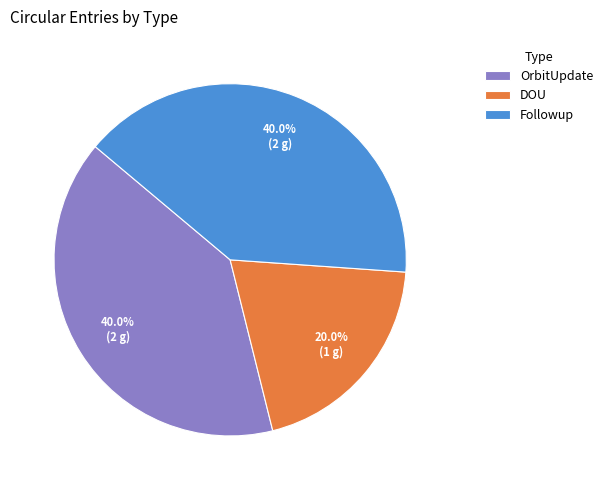

Approximately how many times larger is the value at DOU compared to Followup?

0.5